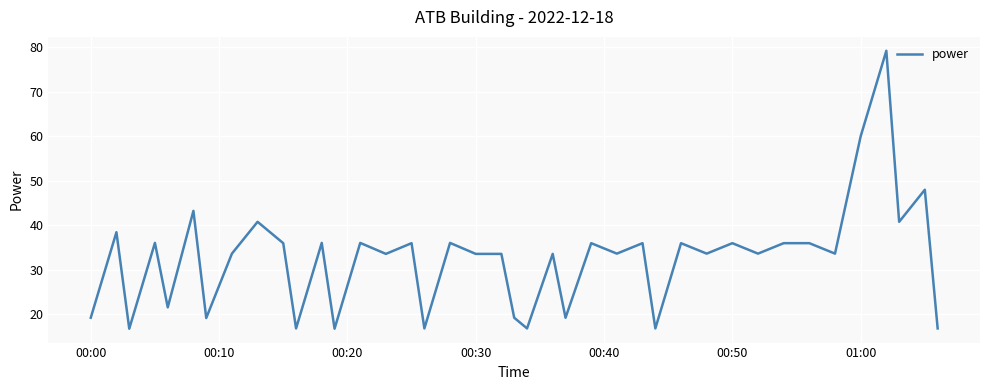

Count the number of values greater than 33.

28